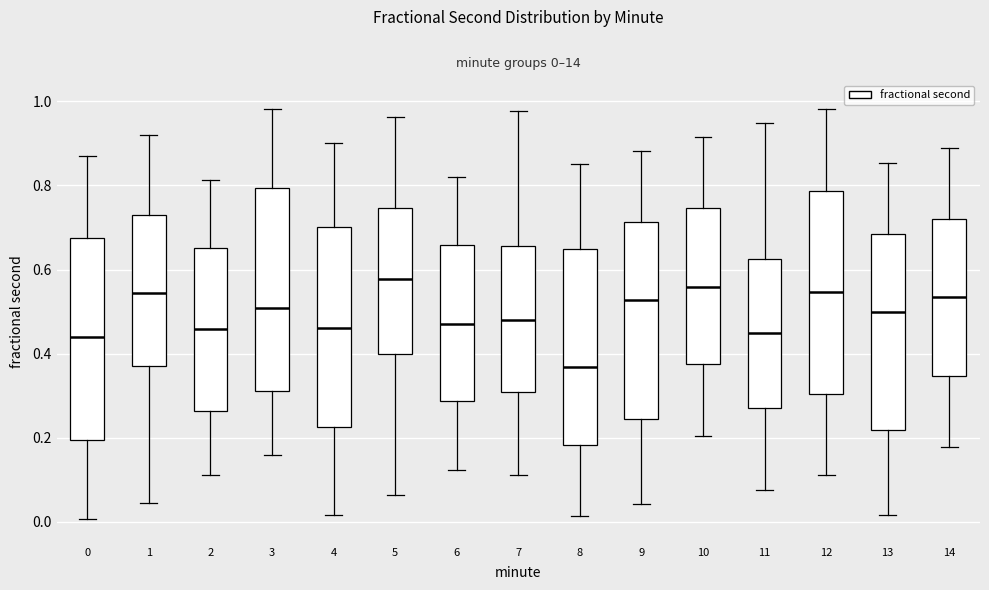

Where does the upper whisker of the box at x = 3 end on the y-axis? The values are not printed on the chart, so give them approximately, as read against the axis.

0.98